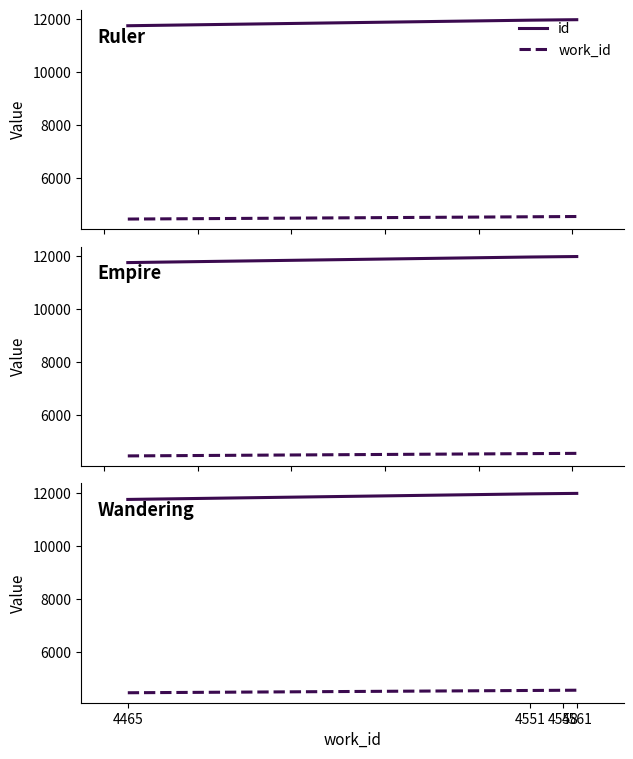

Which series has the largest total across all categories?

id